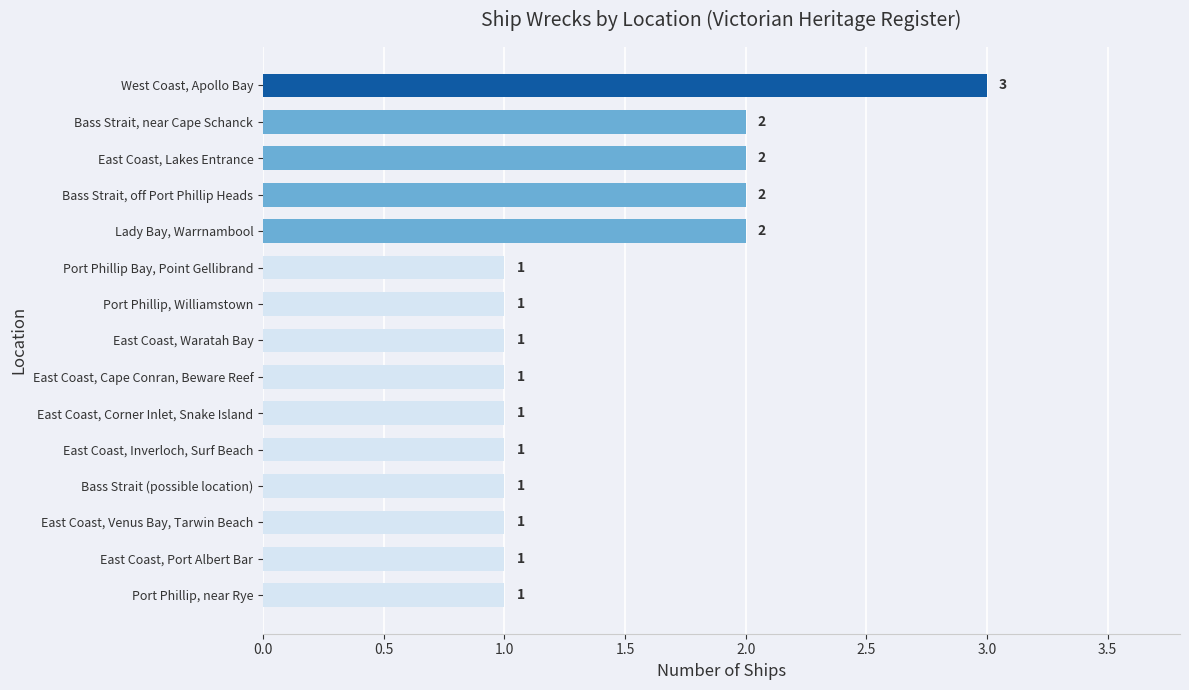

The chart shows a value of 1 at East Coast, Waratah Bay. True or false?

True